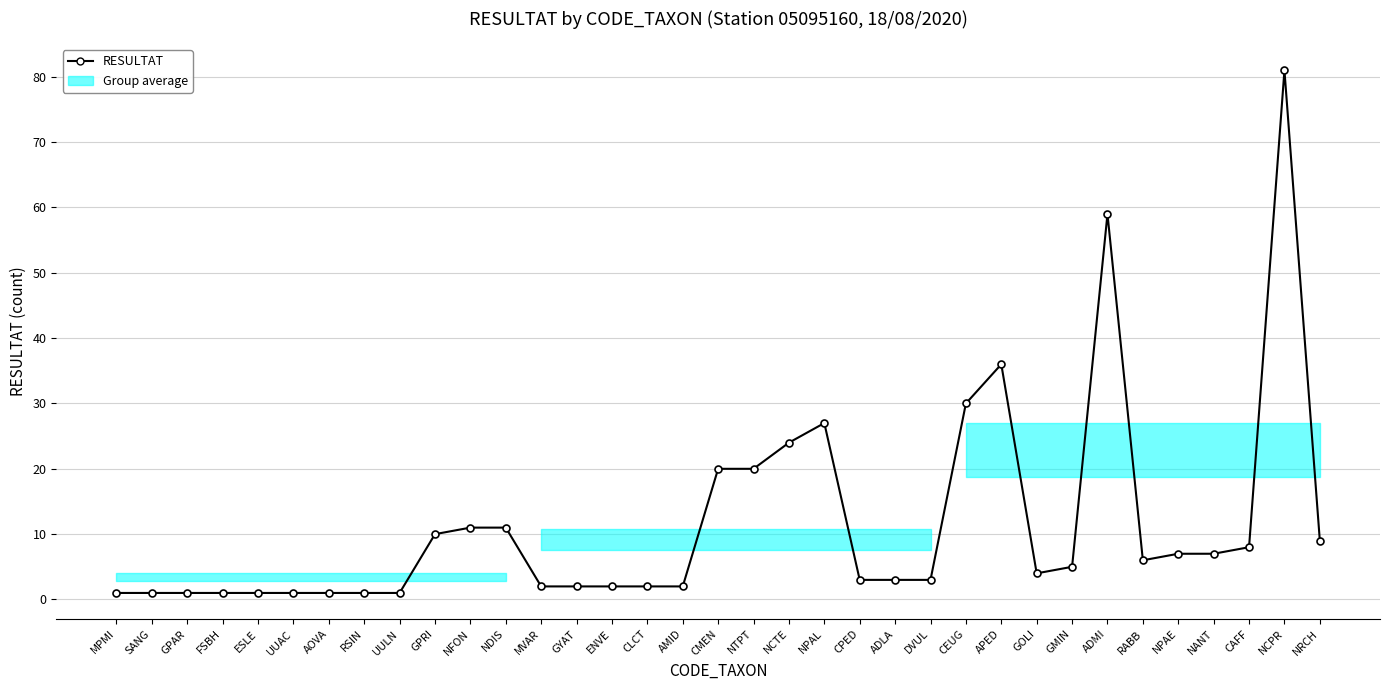

Rank the categories by value from highest to lowest.

NCPR, ADMI, APED, CEUG, NPAL, NCTE, CMEN, NTPT, NFON, NDIS, GPRI, NRCH, CAFF, NPAE, NANT, RABB, GMIN, GOLI, CPED, ADLA, DVUL, MVAR, GYAT, ENVE, CLCT, AMID, MPMI, SANG, GPAR, FSBH, ESLE, UUAC, AOVA, RSIN, UULN